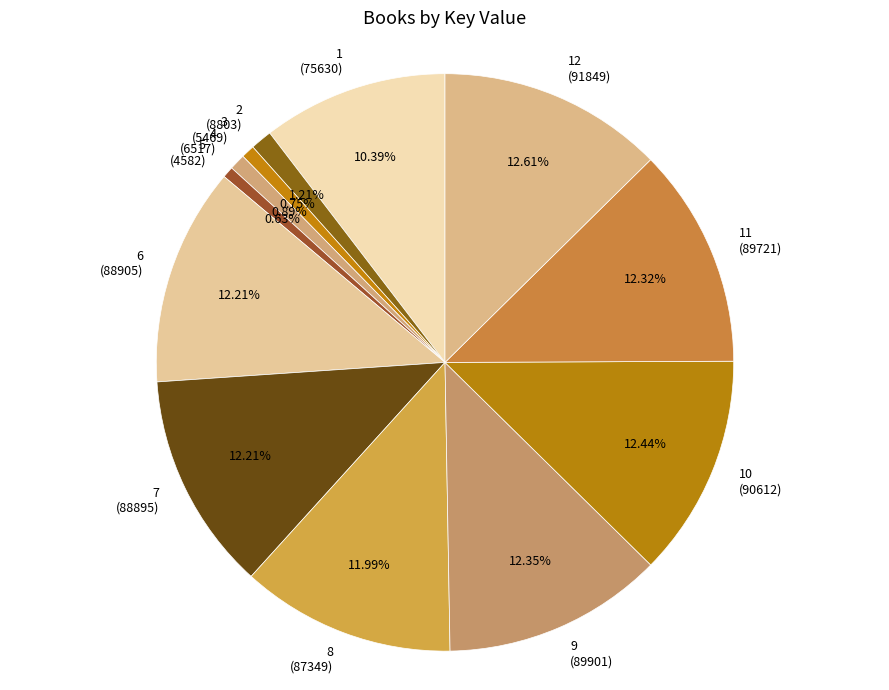

Is there any slice that represents more than half of the pie?

No